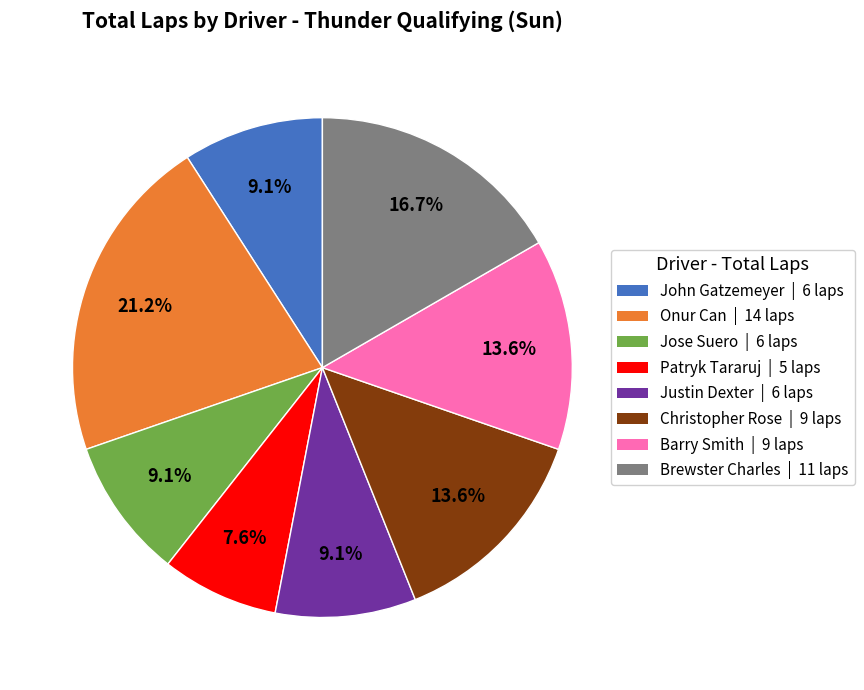

True or false: Onur Can accounts for 13% of the total.

False